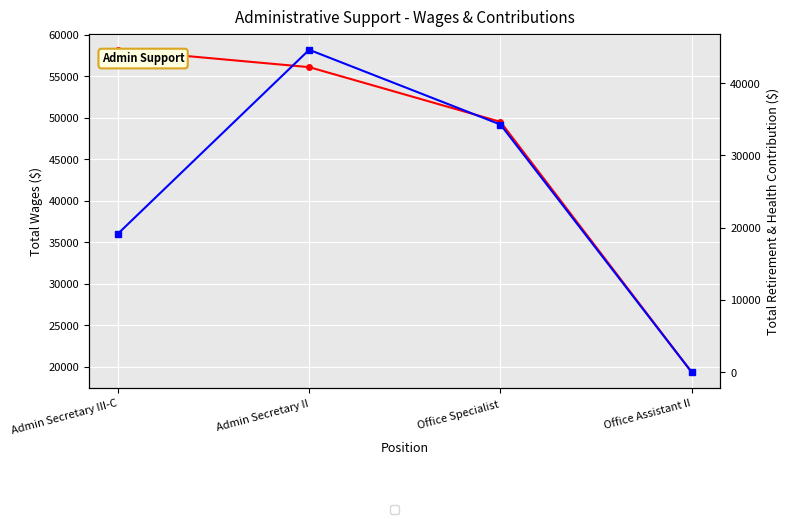

Rank the categories by Total Retirement & Health Contribution value from highest to lowest.

Admin Secretary II, Office Specialist, Admin Secretary III-C, Office Assistant II